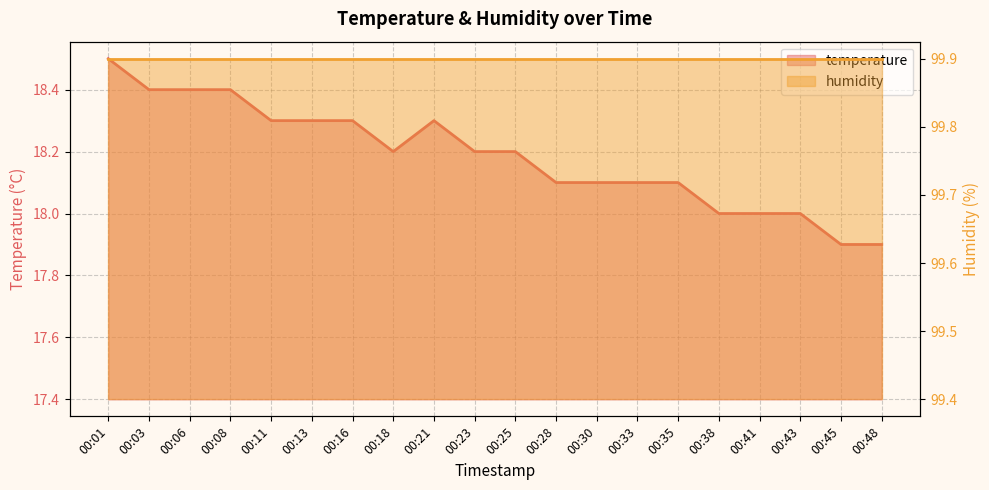

How many categories are shown in the chart?

20